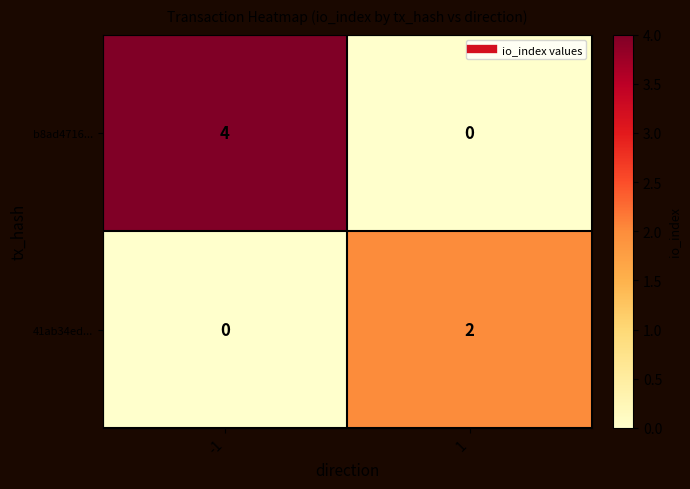

True or false: 41ab34ed... has a value of 1 at -1.

False